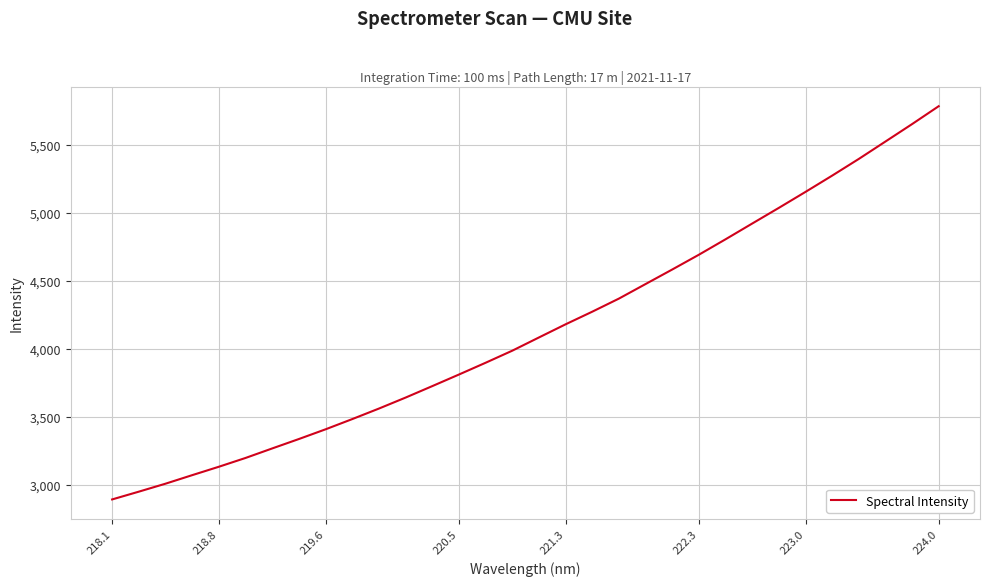

How many values exceed 4084?

16